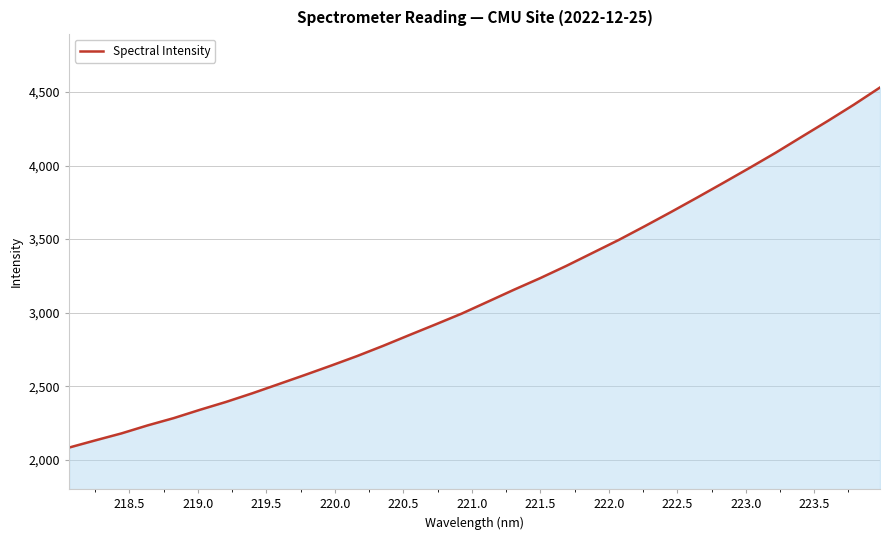

What is the difference between the maximum and minimum values?

2448.4